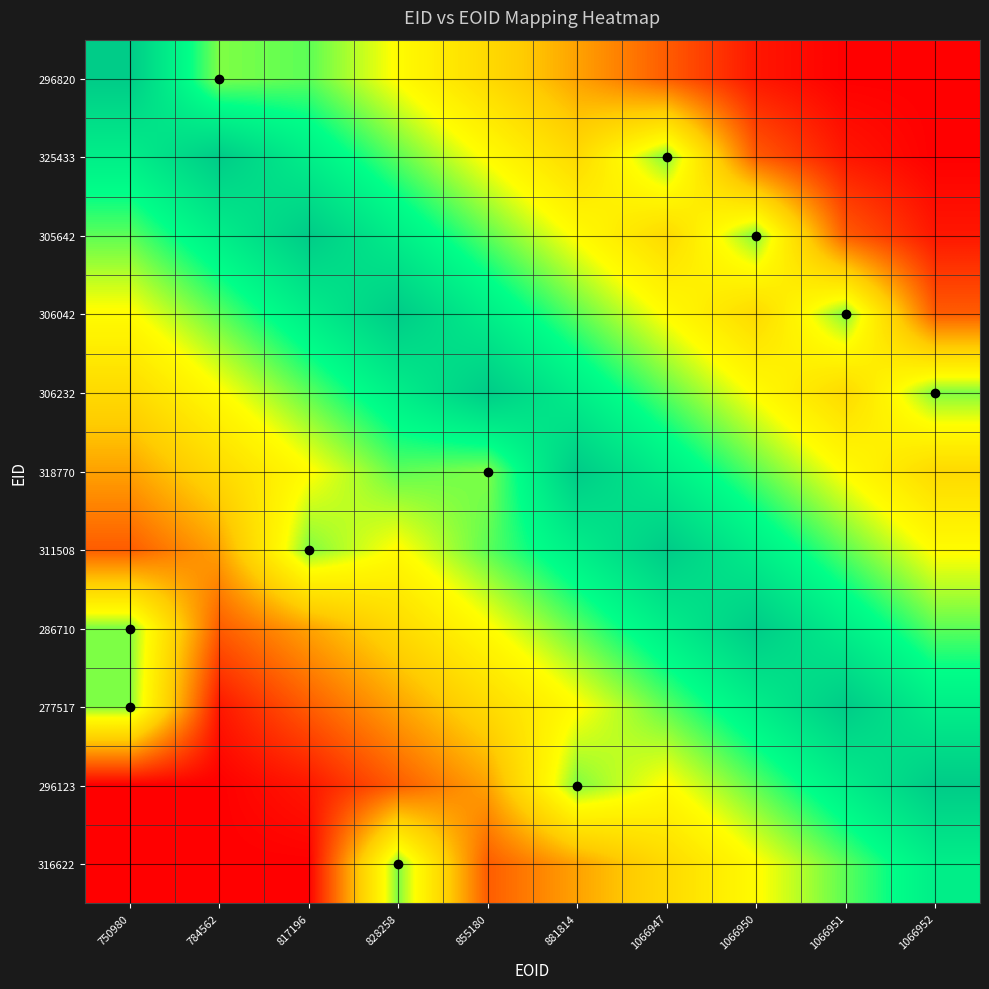

What is the spread (max minus min) of values at 828258?

0.8